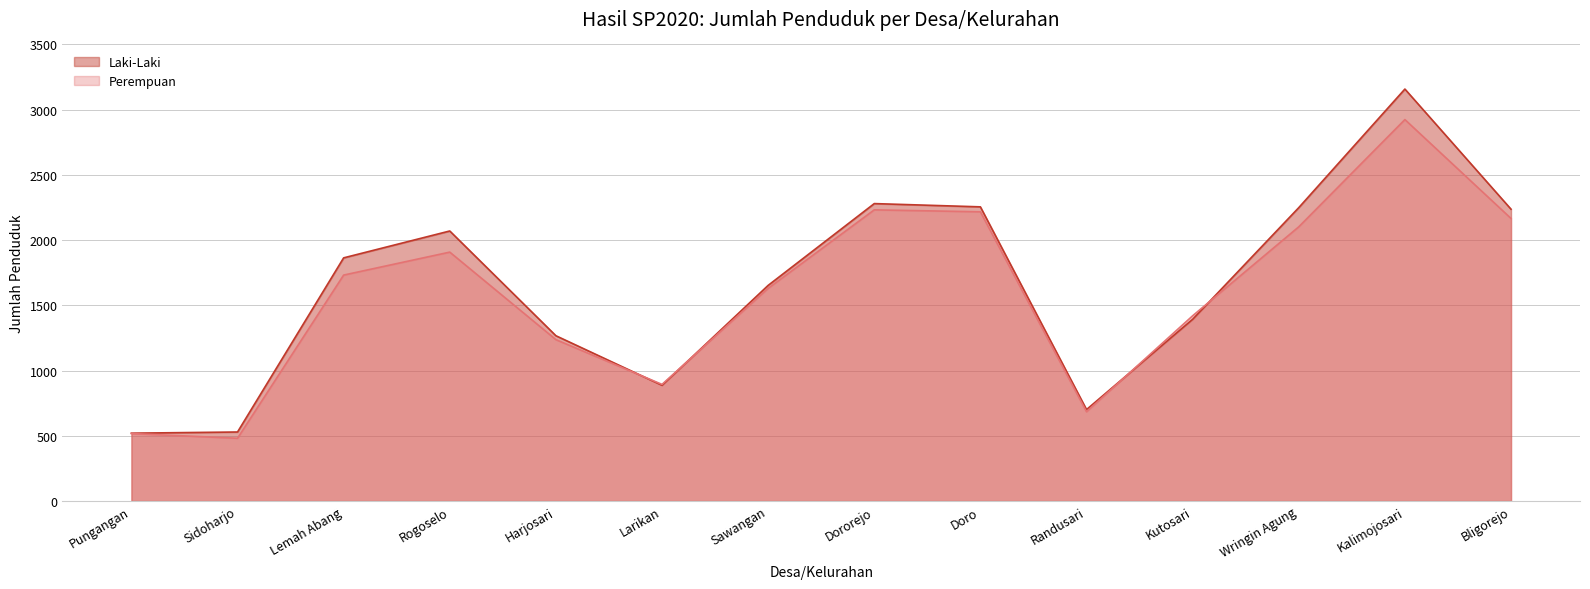

What is the approximate value of Perempuan at Kutosari, to the nearest 50?

1400